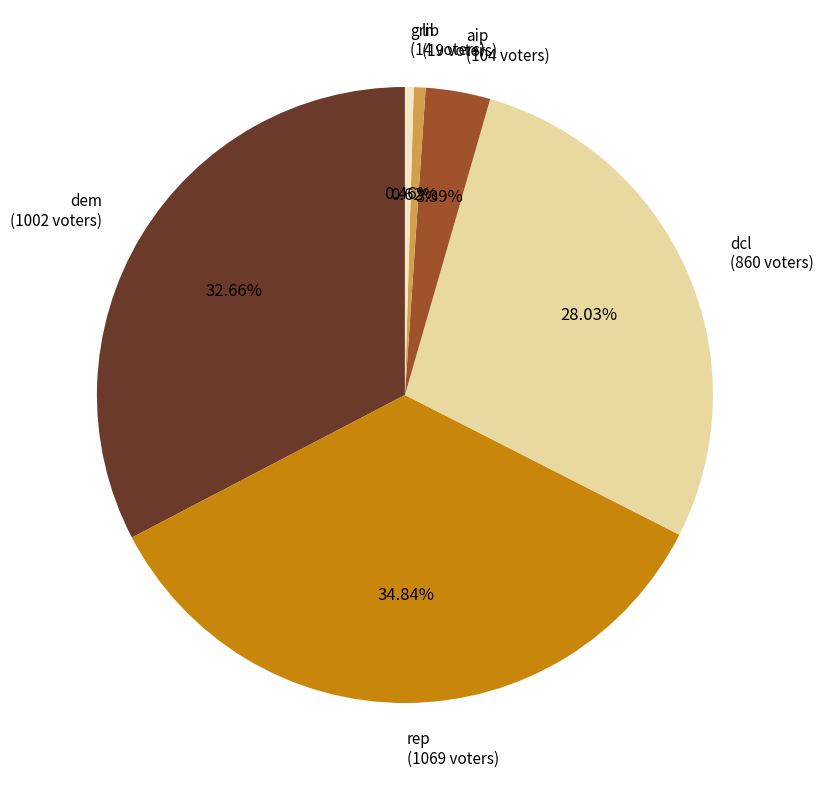

Between dcl (860 voters) and grn (14 voters), which is larger?

dcl (860 voters)